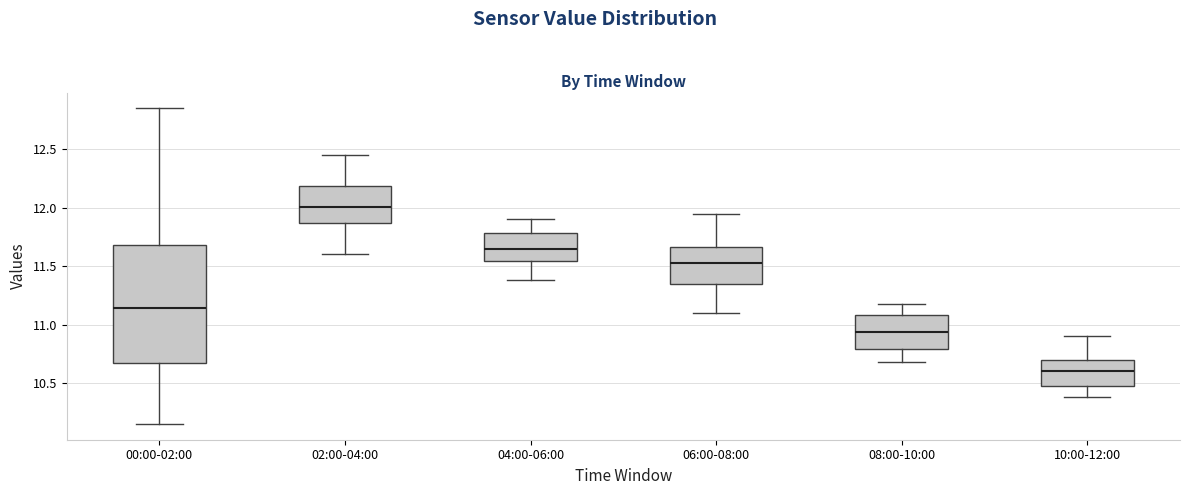

Reading left to right, transcribe this box plot: for each box, give where its median line is, the range the box spans, and where its two whiskers end, as read against the y-axis. The values are not printed on the chart, so give them approximately, as read against the axis.

00:00-02:00: median 11.15, box 10.65 to 11.70, whiskers 10.15 to 12.85
02:00-04:00: median 12.00, box 11.85 to 12.20, whiskers 11.60 to 12.45
04:00-06:00: median 11.65, box 11.55 to 11.80, whiskers 11.40 to 11.90
06:00-08:00: median 11.55, box 11.35 to 11.65, whiskers 11.10 to 11.95
08:00-10:00: median 10.95, box 10.80 to 11.10, whiskers 10.70 to 11.20
10:00-12:00: median 10.60, box 10.45 to 10.70, whiskers 10.40 to 10.90